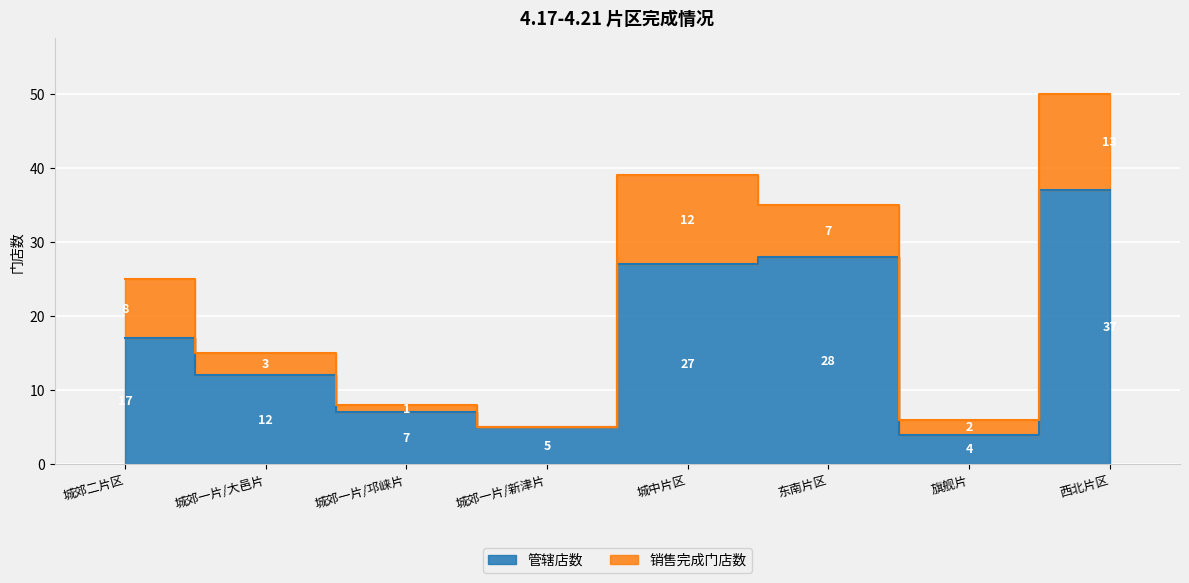

How many categories are shown in the chart?

8